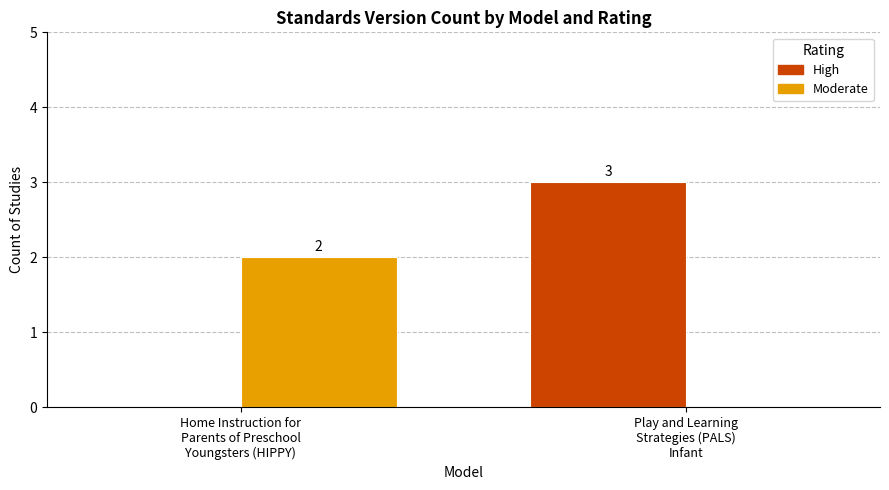

How many distinct data groups are displayed?

2